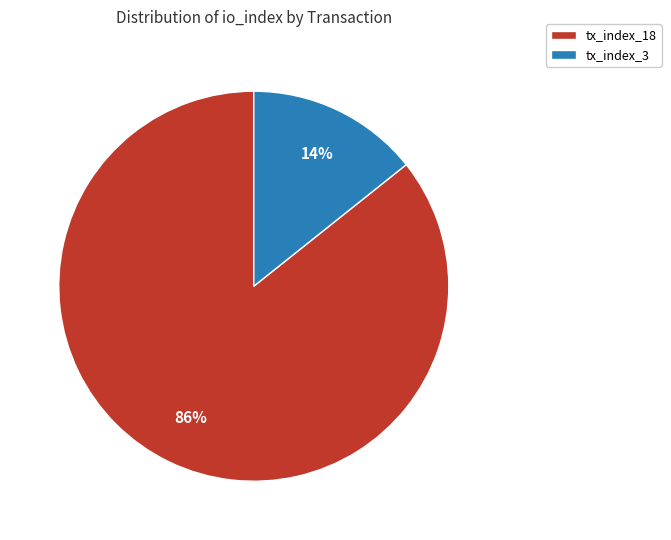

Count the number of slices in the pie.

2